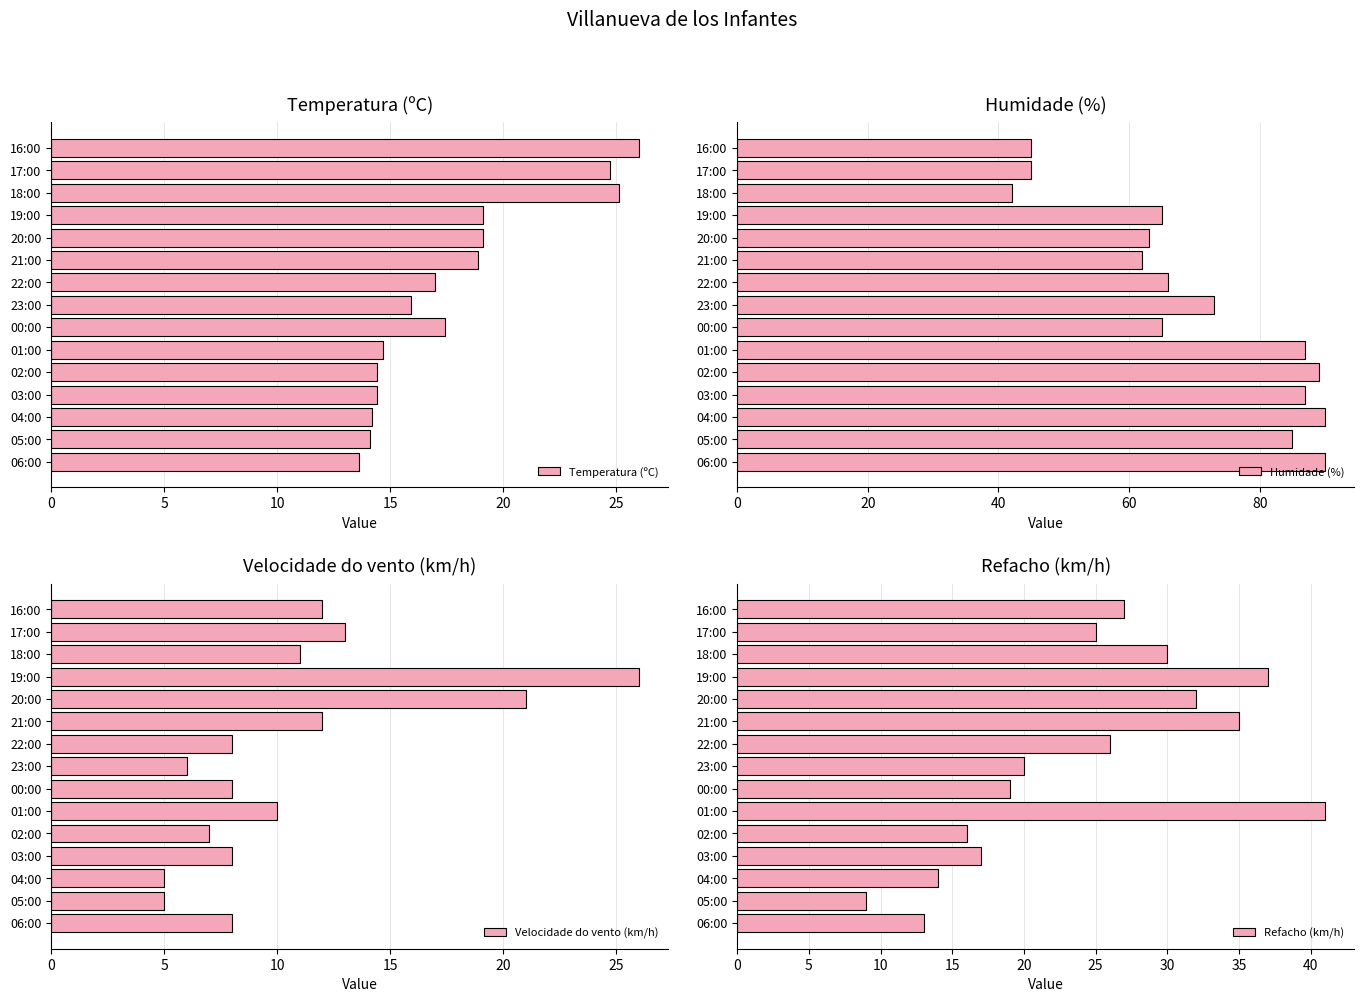

Which series has the largest range (max minus min)?

Humidade (%)